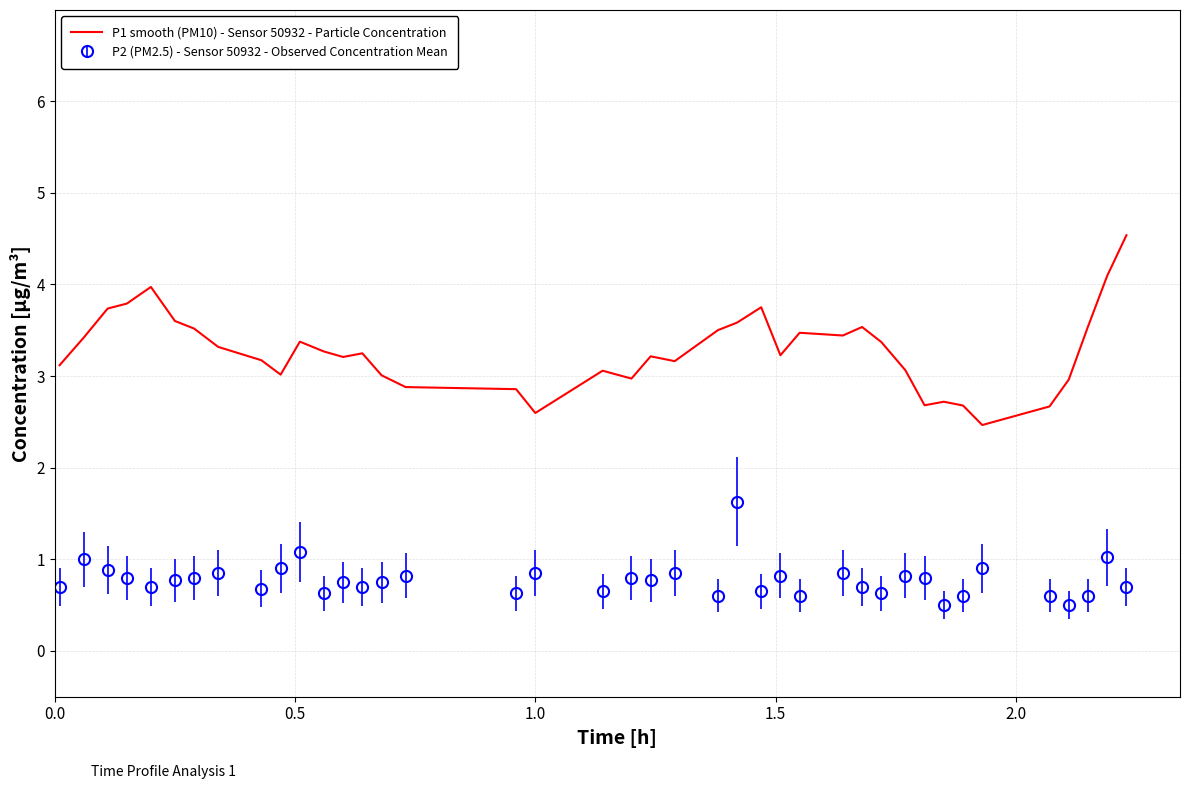

List the series in order of their peak value, lowest first.

P2 (PM2.5) - Sensor 50932 - Observed Concentration Mean, P1 smooth (PM10) - Sensor 50932 - Particle Concentration